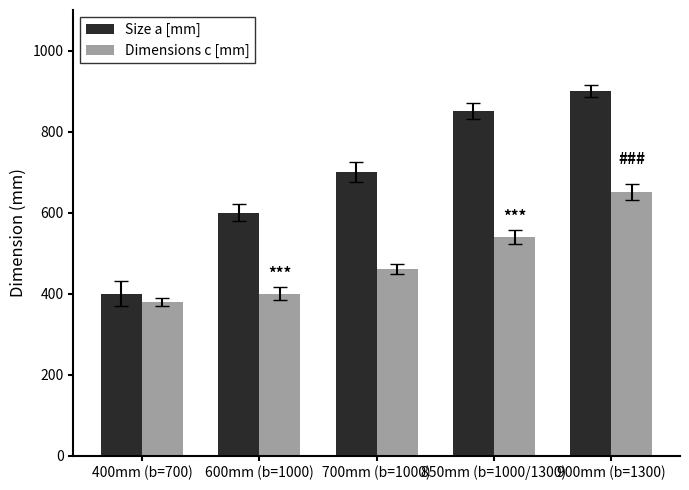

Count the Size a [mm] values in the range 600 to 850.

3